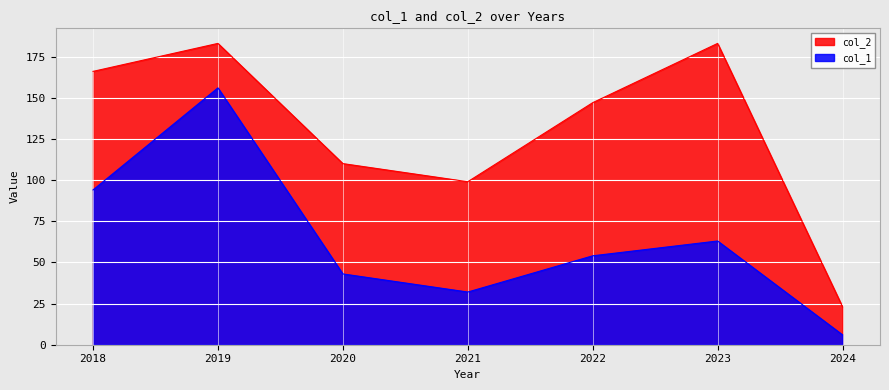

What is the difference between the maximum and minimum values in the col_2 series?

160